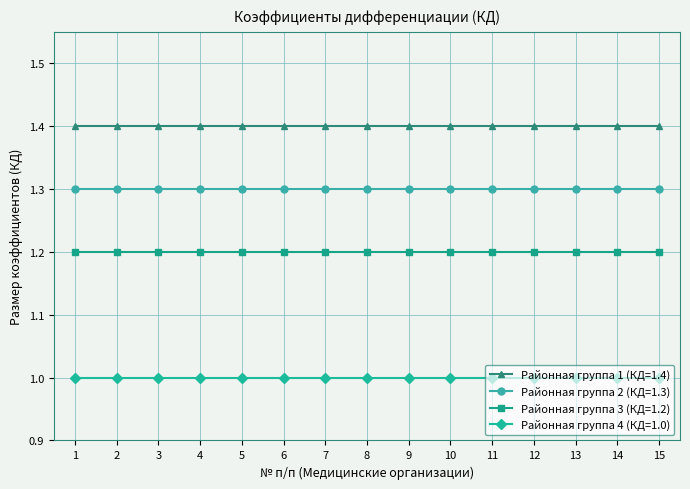

The value of Районная группа 3 (КД=1.2) at 3 is 1.2. True or false?

True